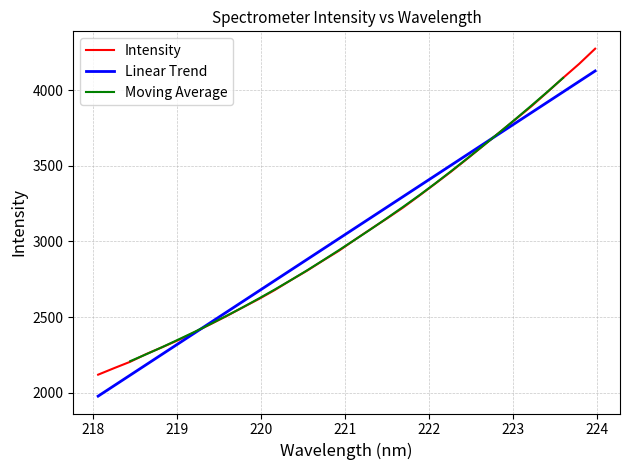

What value does the data have at 221.4993?

3151.3